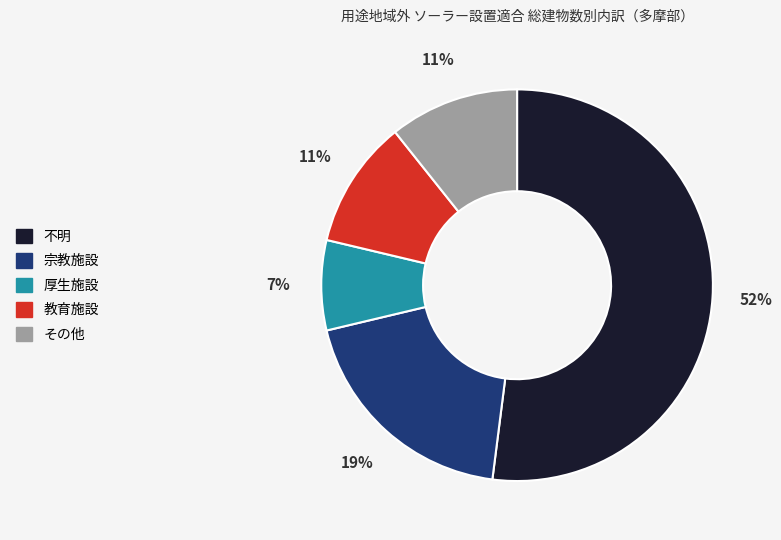

To the nearest percent, what is the difference between the largest and smallest slice percentages?

45%